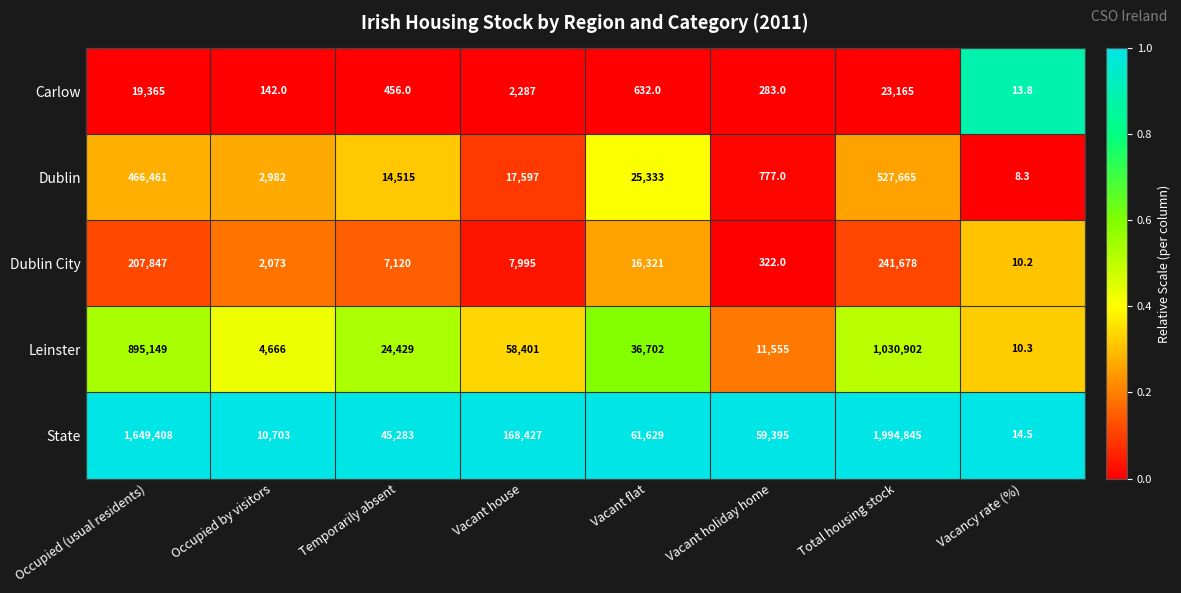

The value of Leinster at Total housing stock is 1030902.0. True or false?

True